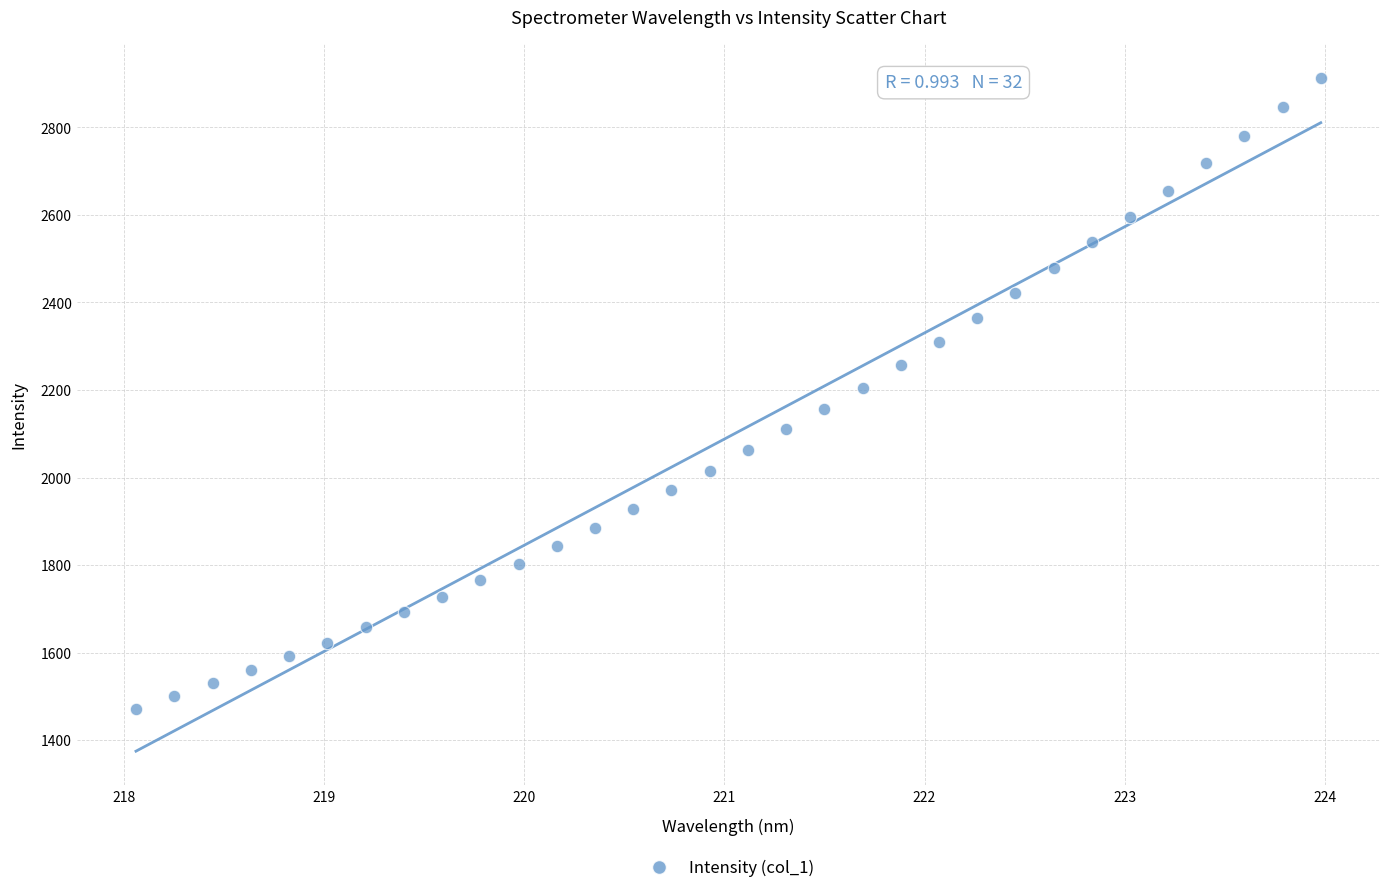

What is the range of X values (max minus min)?

5.9